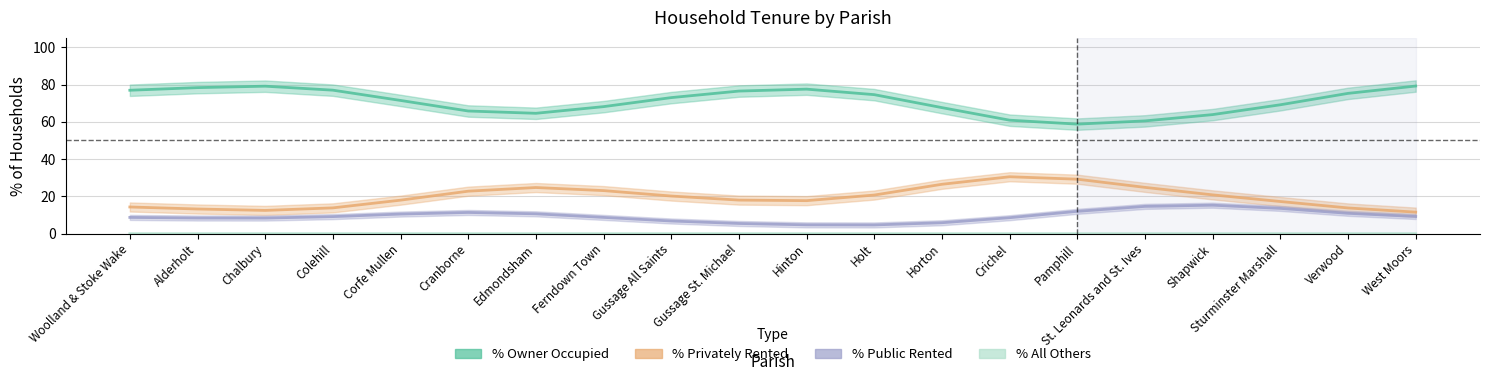

True or false: % of households public rented and % of households privately rented intersect in this chart.

False